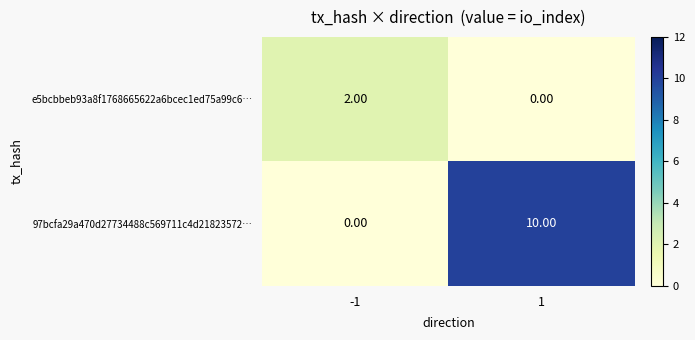

List the series in order of their peak value, highest first.

97bcfa29a470d27734488c569711c4d21823572…, e5bcbbeb93a8f1768665622a6bcec1ed75a99c6…